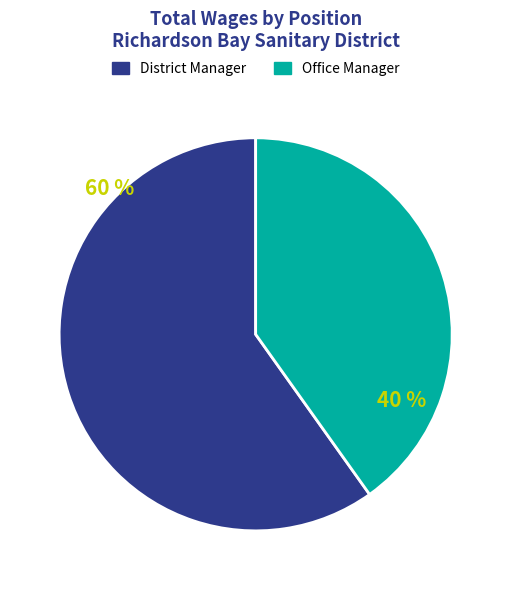

Which slice is the smallest?

Office Manager